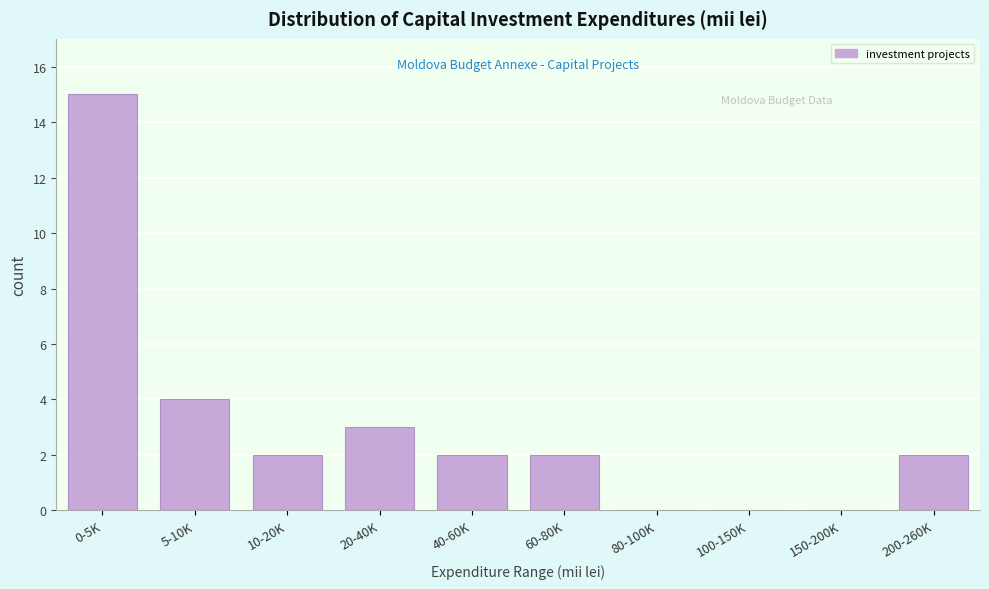

Reading left to right, what are all the values shown in this chart?

0-5K=15	5-10K=4	10-20K=2	20-40K=3	40-60K=2	60-80K=2	80-100K=0	100-150K=0	150-200K=0	200-260K=2